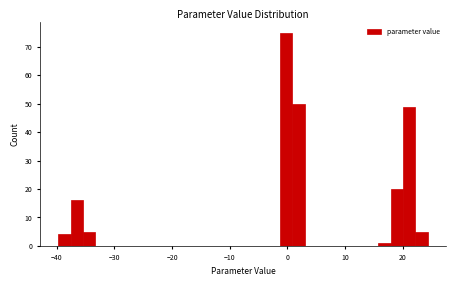

Read against the x-axis, roughly where is the centre of the tallest bar?

0